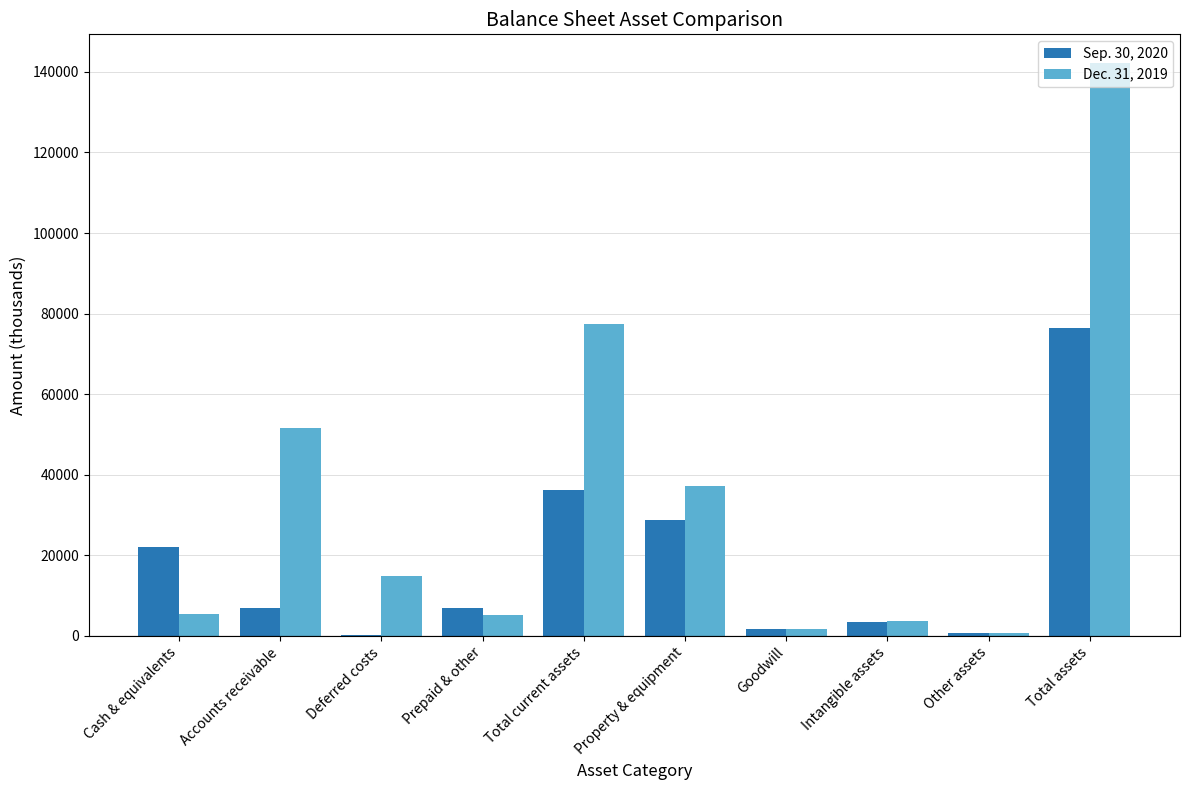

What is the total value across all series at Property & equipment?

66019